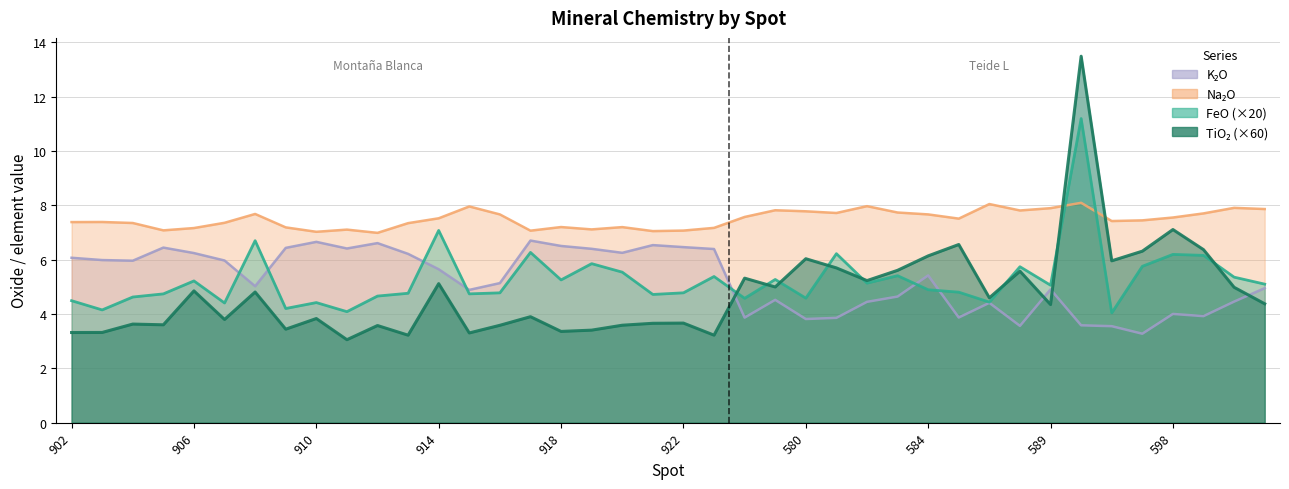

True or false: K2O and Na2O cross at least once.

False